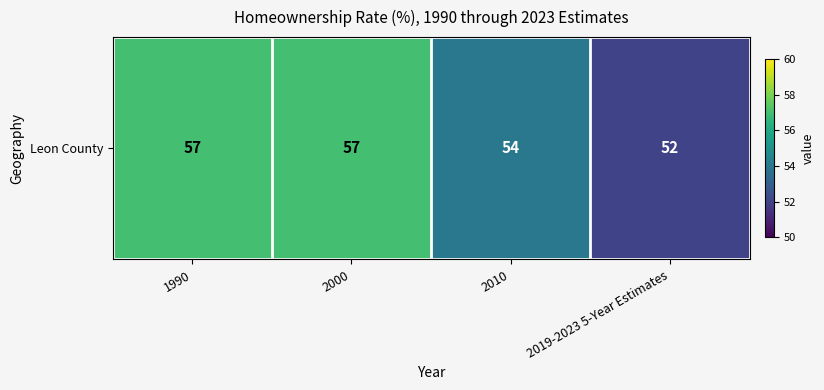

Where is the data nearest to the value 54?

2010